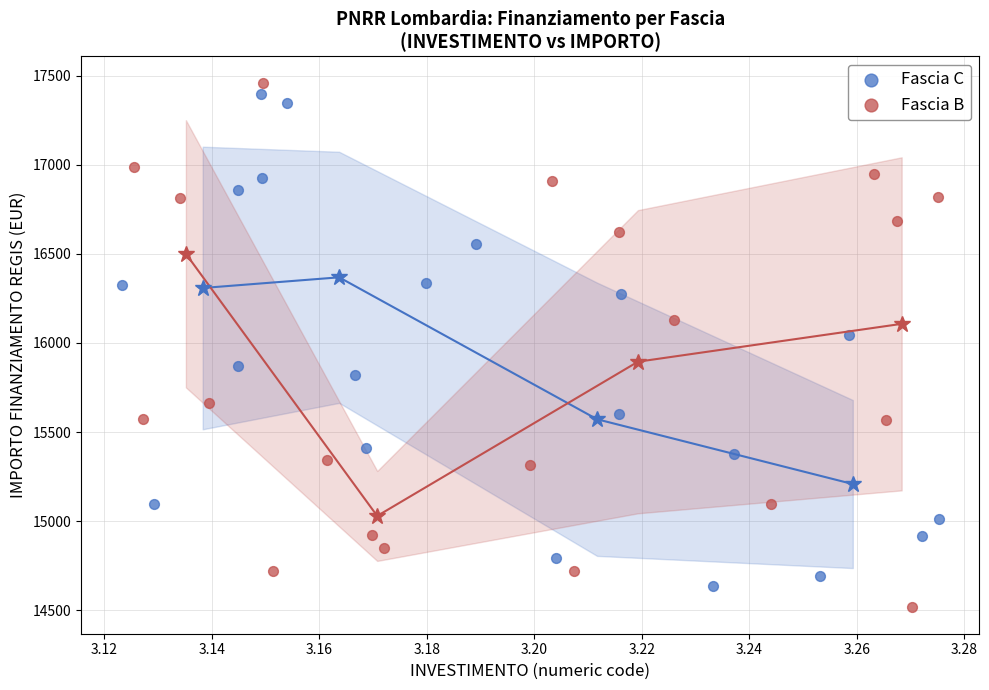

Which series contains the lowest Y value?

Fascia B